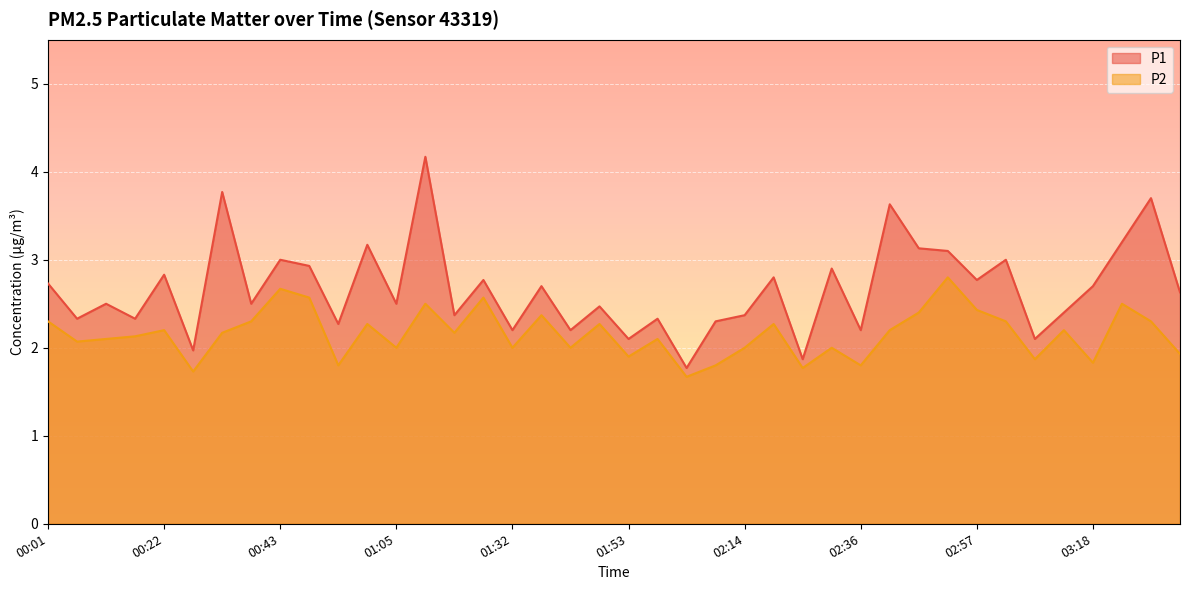

At which category is the sum across all series the highest?

01:10